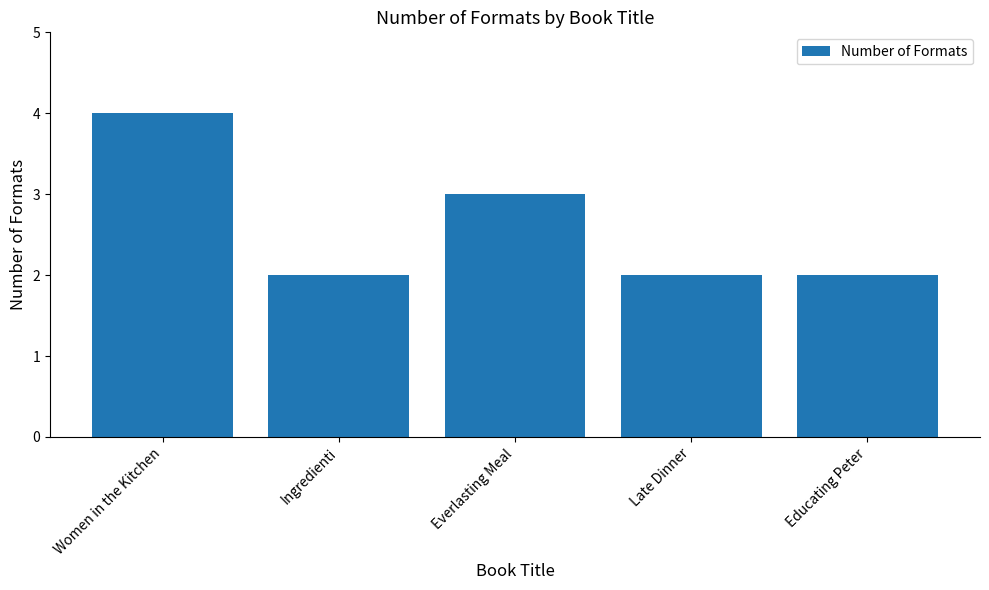

What is the sum of the values at Late Dinner and Educating Peter?

4